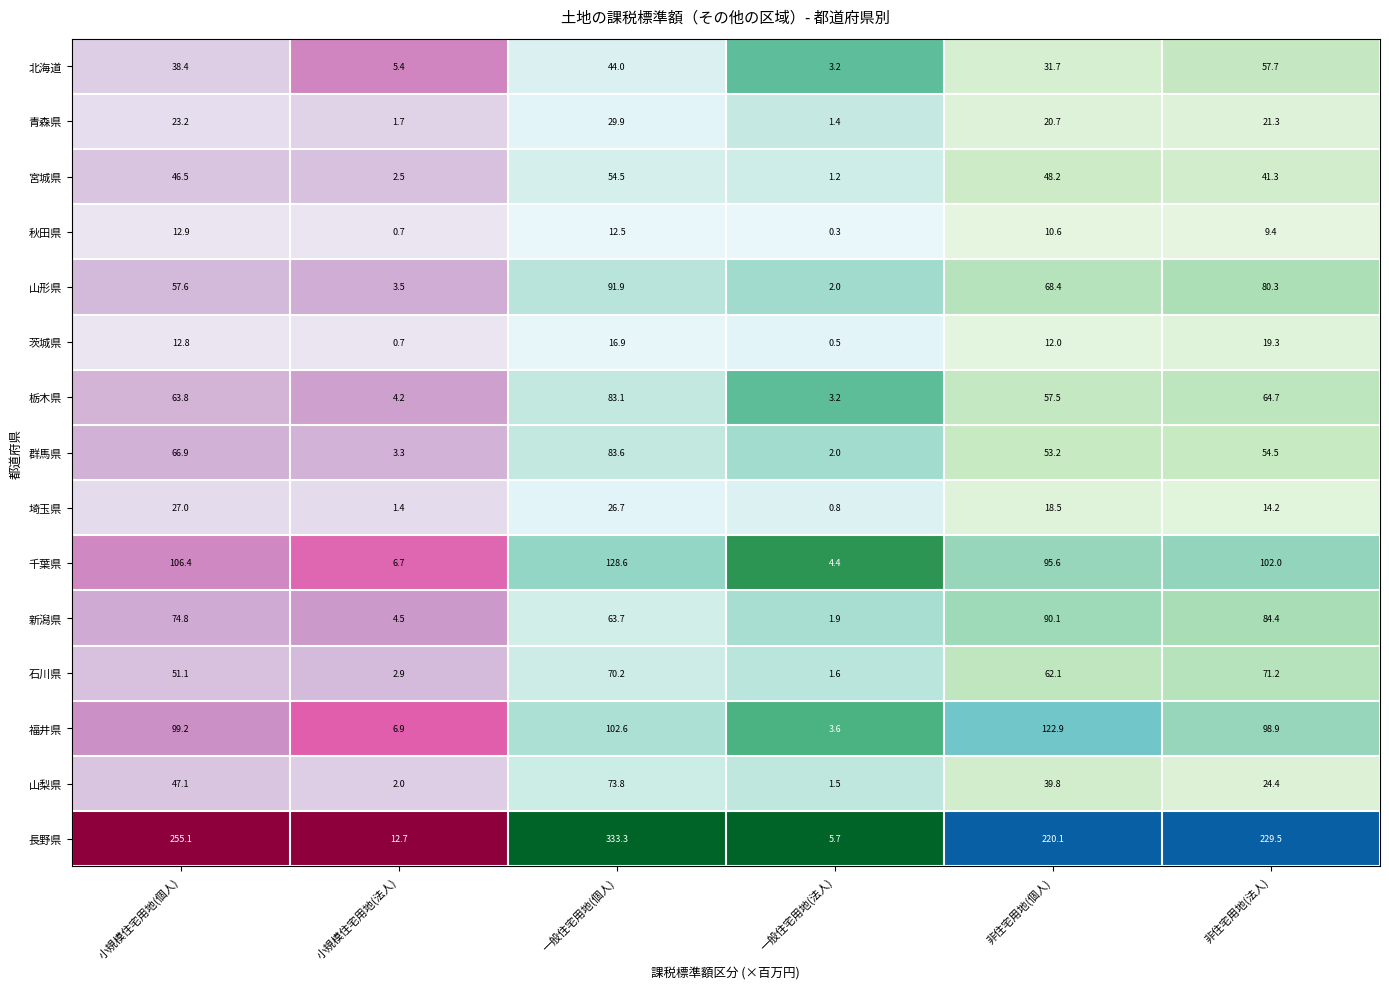

At 一般住宅用地(個人), list the series in order from largest to smallest.

長野県, 千葉県, 福井県, 山形県, 群馬県, 栃木県, 山梨県, 石川県, 新潟県, 宮城県, 北海道, 青森県, 埼玉県, 茨城県, 秋田県